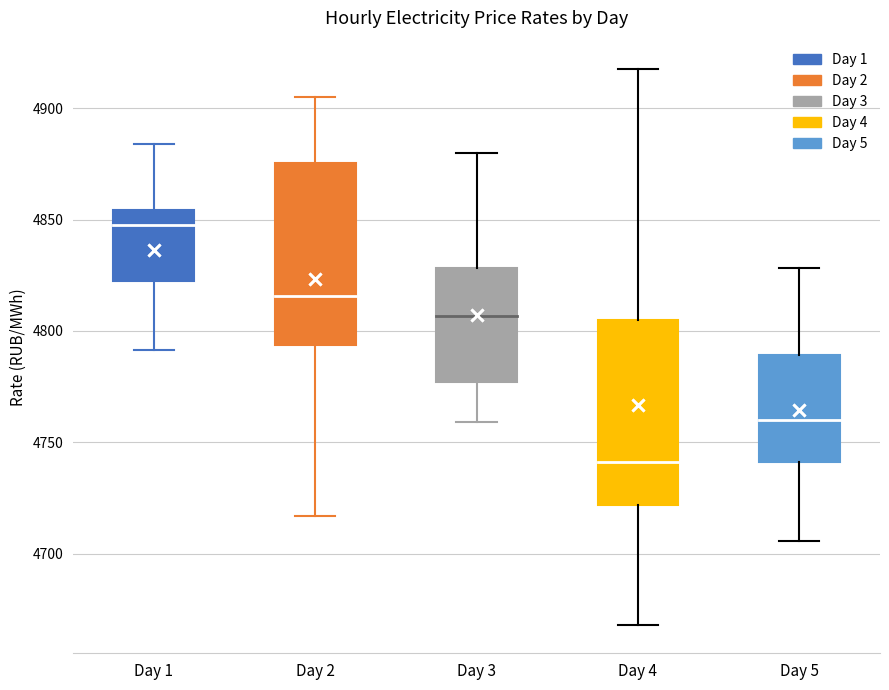

Which box has the highest median line?

Day 1